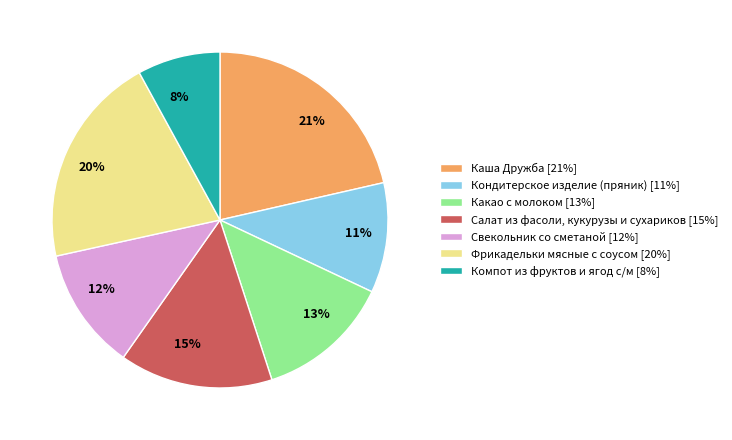

Is it true that Салат из фасоли, кукурузы и сухариков is 15% of the pie?

True